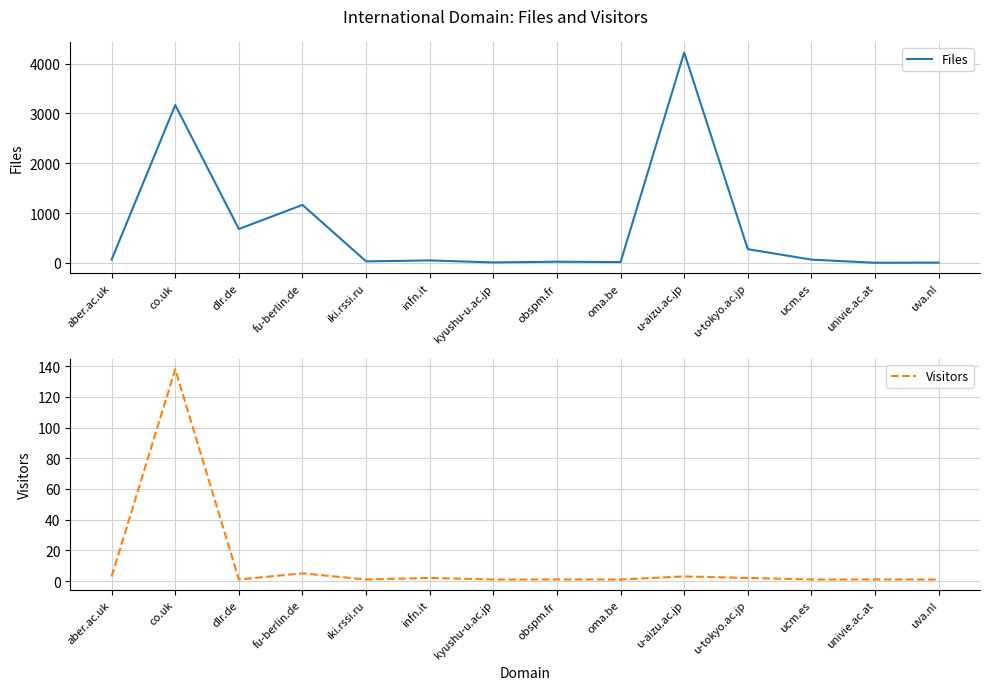

Which series has the largest total across all categories?

Files